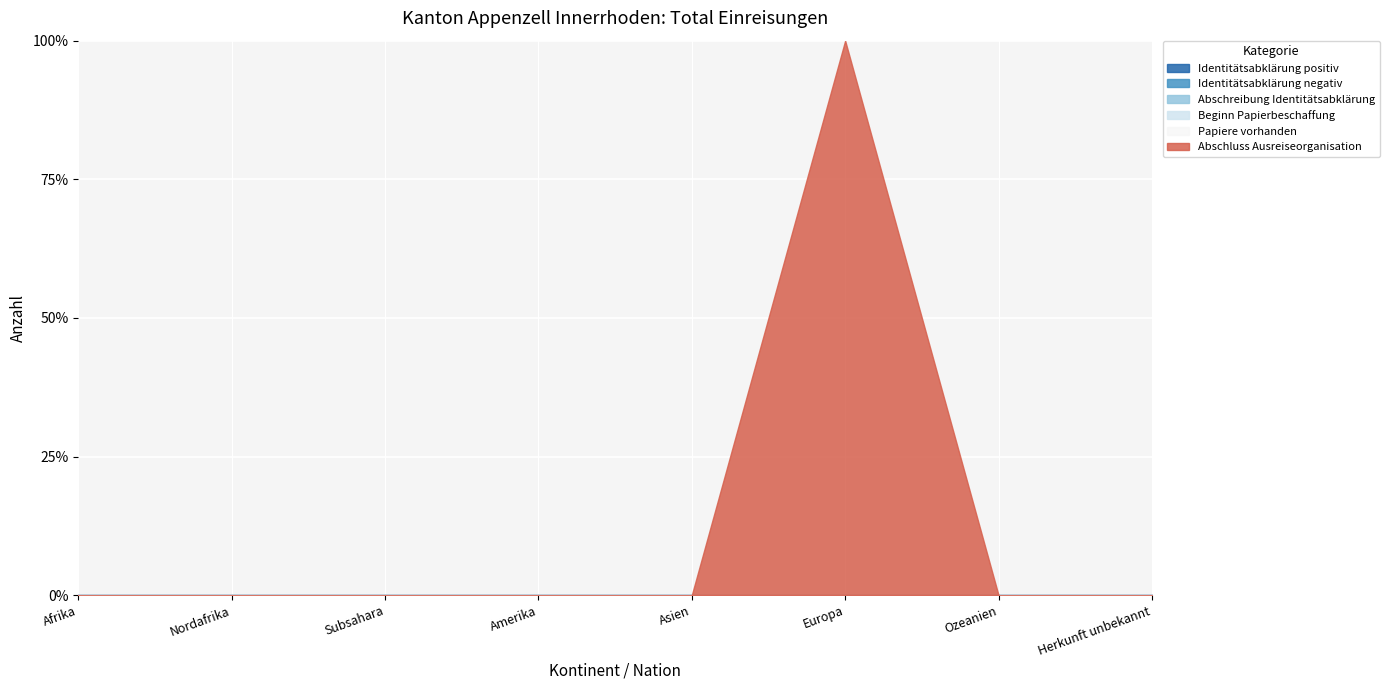

True or false: Papiere vorhanden and Identitätsabklärung positiv intersect in this chart.

False